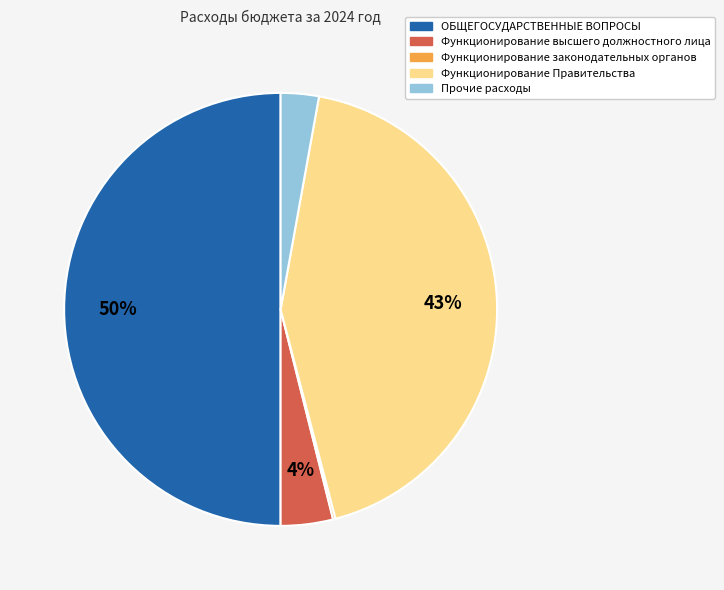

The Прочие расходы slice represents 12% of the pie. True or false?

False